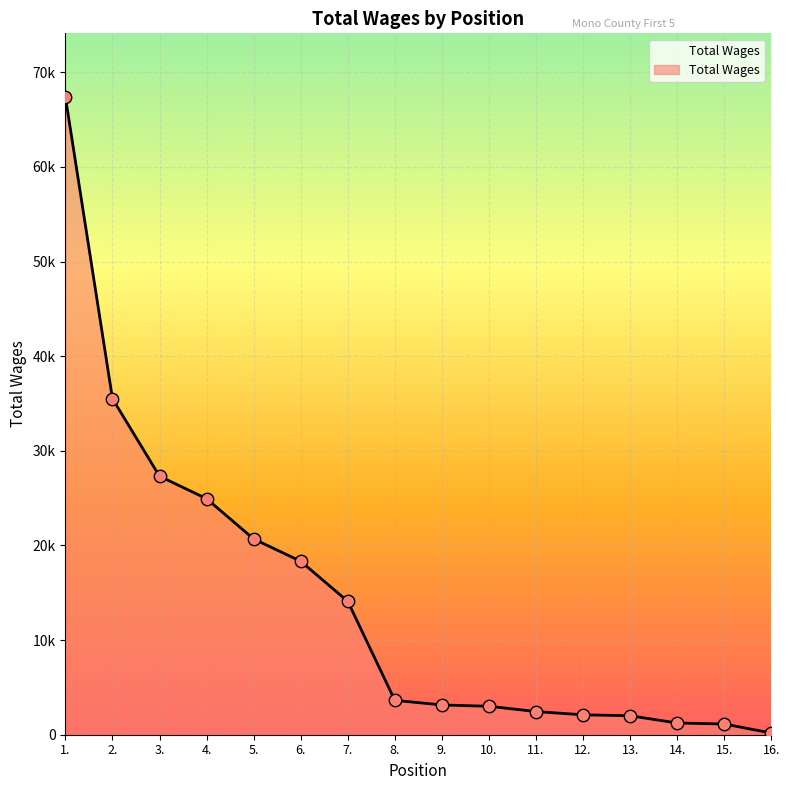

Between 11. and 3., which is larger?

3.